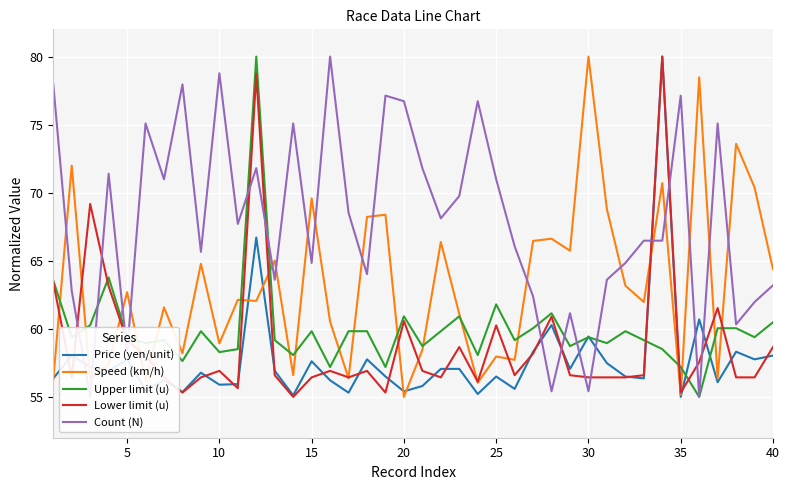

Rank the series by their maximum value, from lowest to highest.

Price (yen/unit), Speed (km/h), Upper limit (u), Lower limit (u), Count (N)